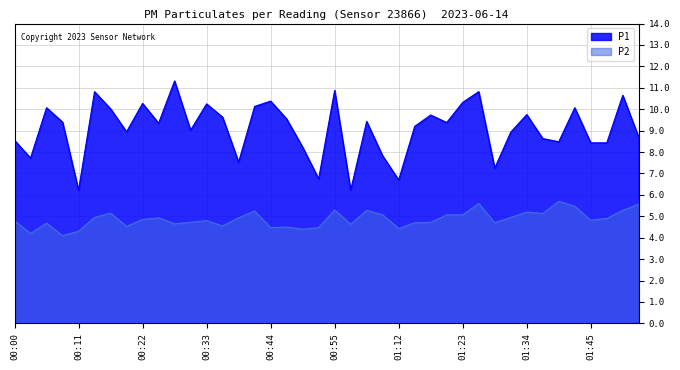

At which label is P1 closest to 8?

01:03